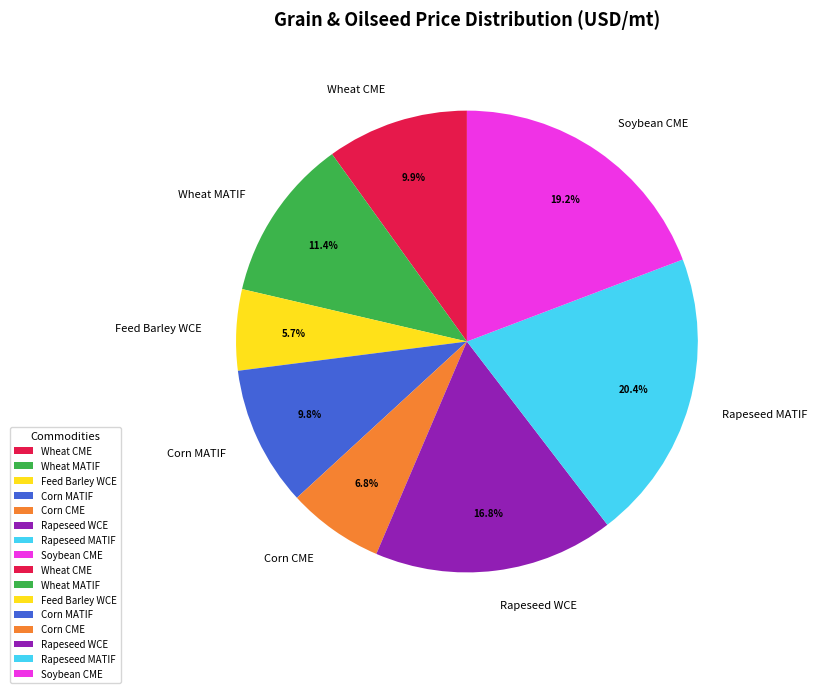

To the nearest percent, what is the difference between the largest and smallest slice percentages?

15%